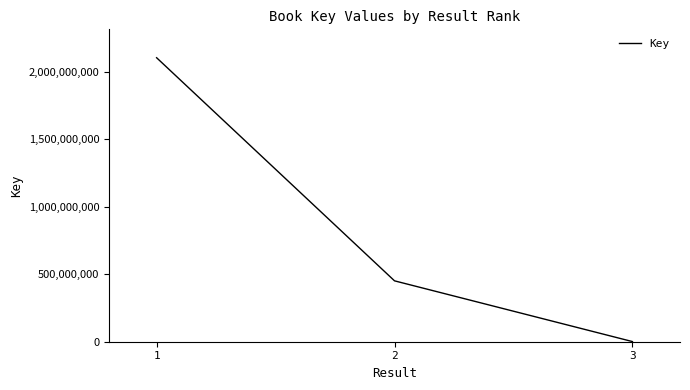

Does the chart have visible grid lines?

No